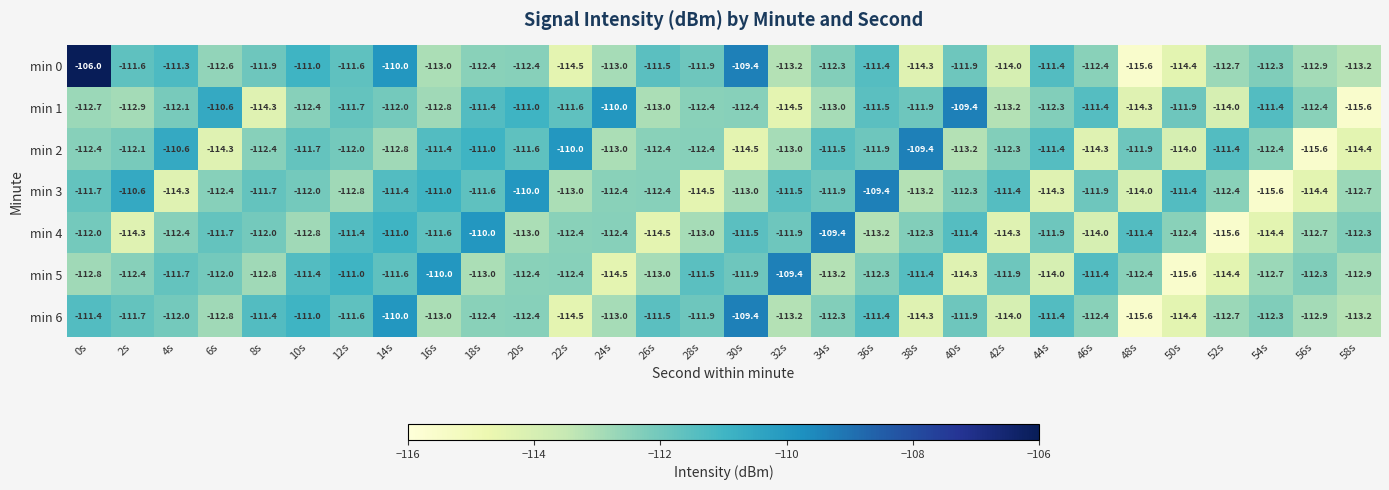

Which category has the lowest value in the min 1 series?

58s